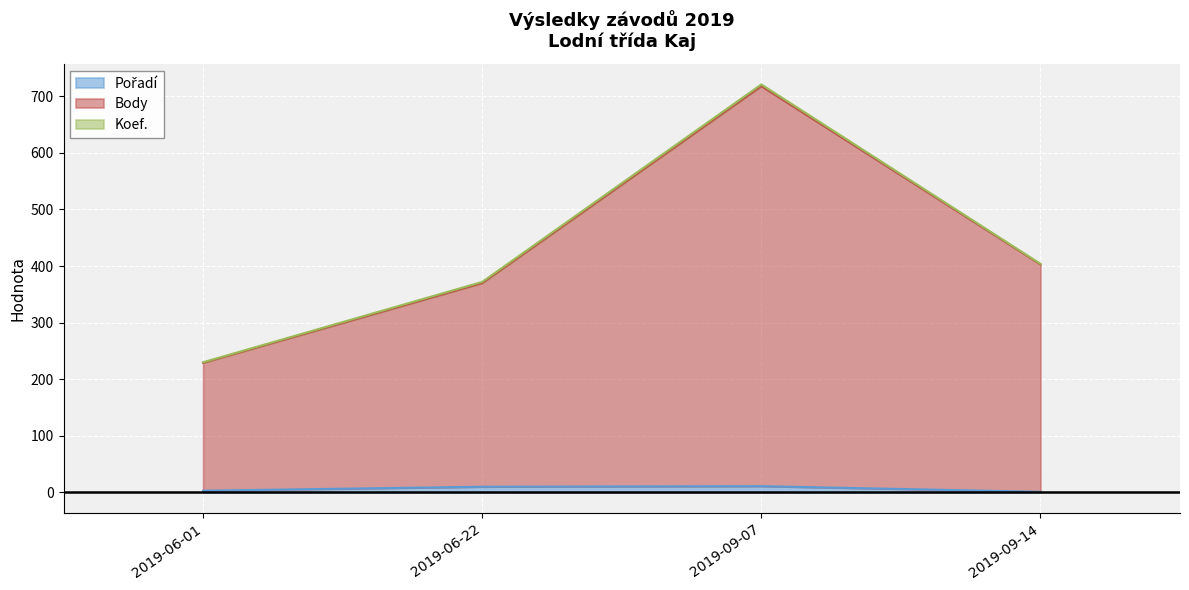

Which series has the widest spread of values?

Body